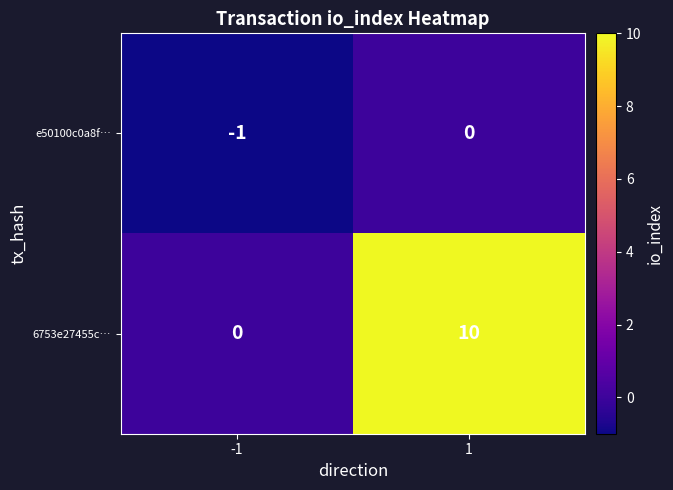

The value of e50100c0a8f… at -1 is -1. True or false?

True